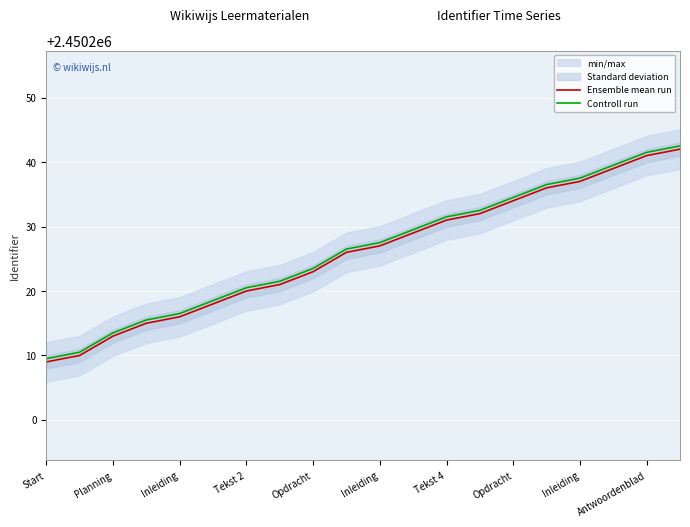

True or false: Controll run and Ensemble mean run intersect in this chart.

False